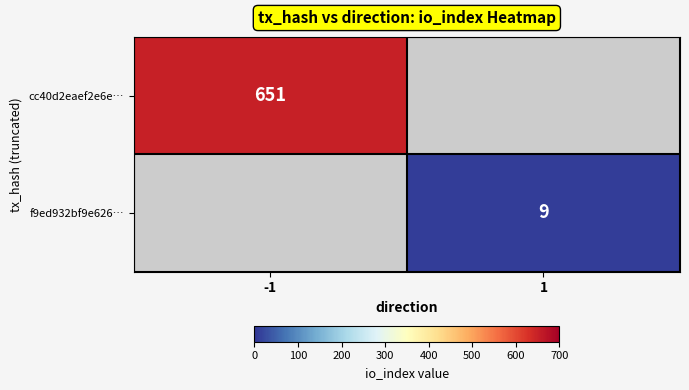

What is the minimum value shown in the chart?

9.0